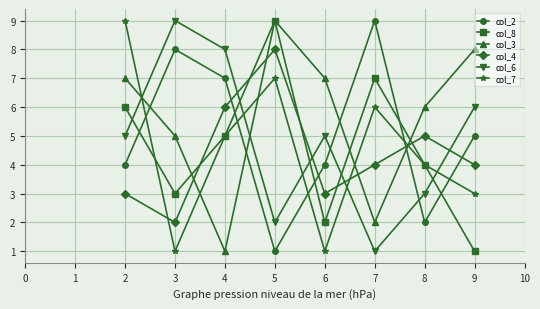

Which series has the largest total across all categories?

col_3